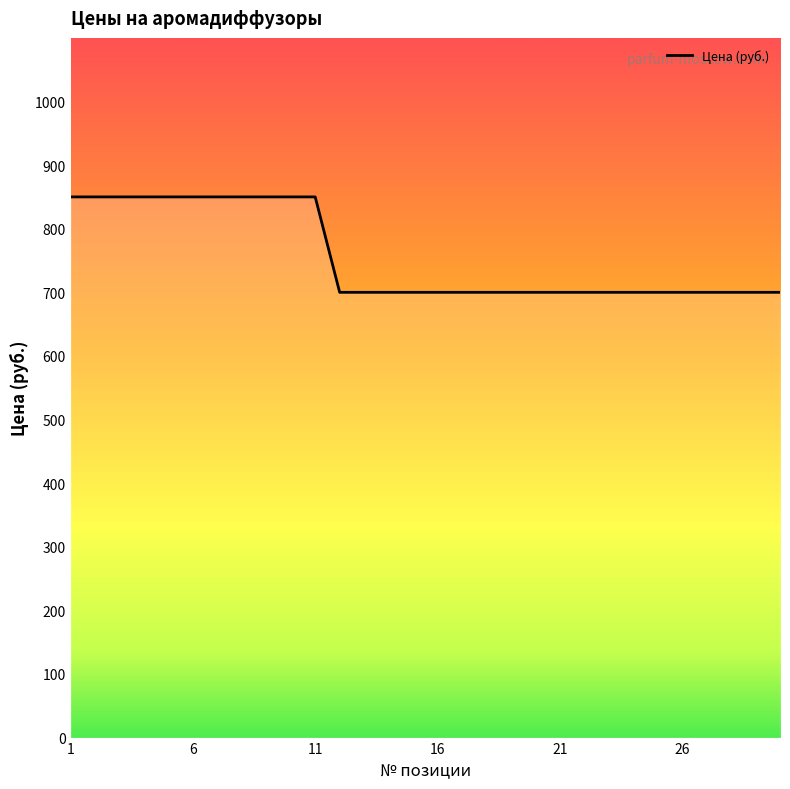

Is this an area chart (filled region under the line)?

No